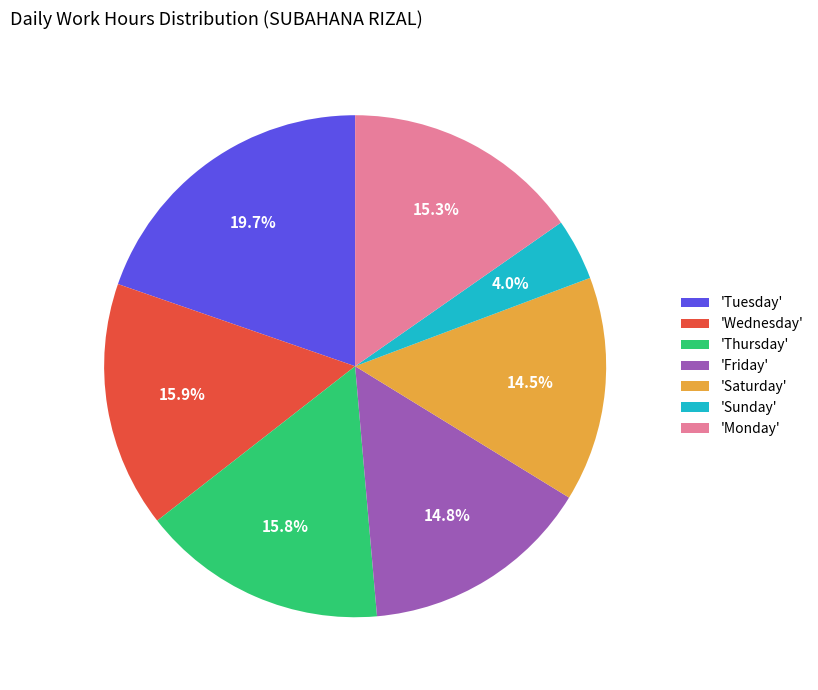

Is there a majority slice in this chart?

No